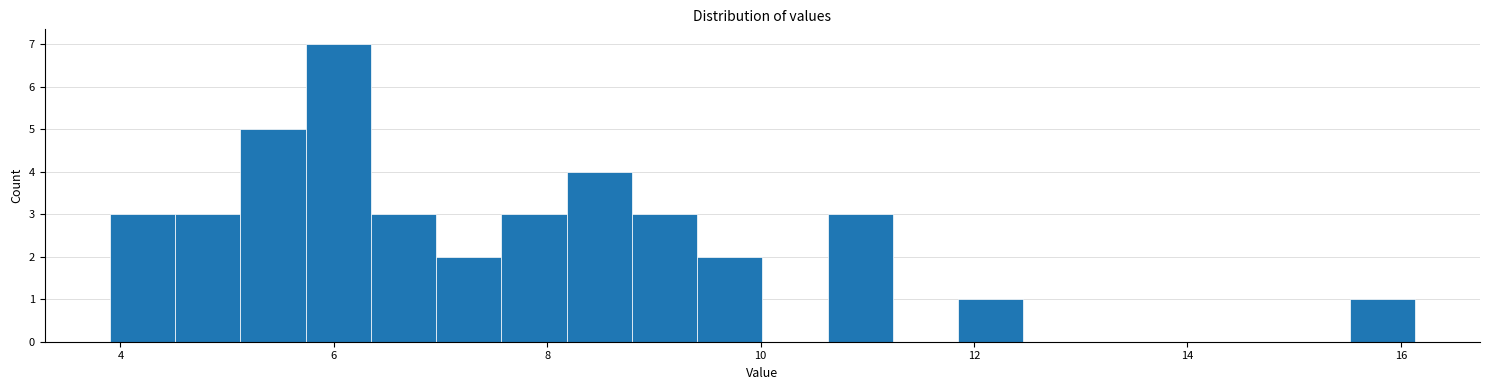

Read against the x-axis, roughly where is the centre of the tallest bar?

6.0